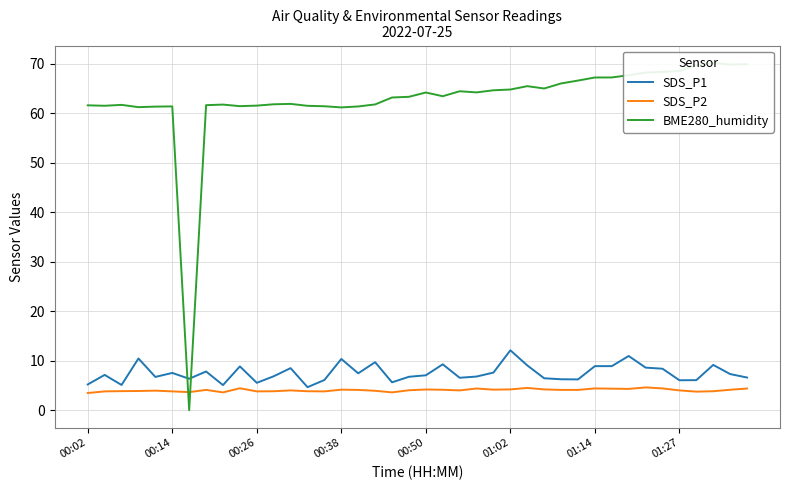

Which series has the largest range (max minus min)?

BME280_humidity